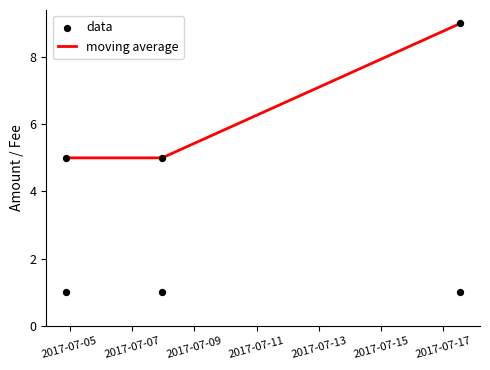

Which series contains the highest Y value?

moving average